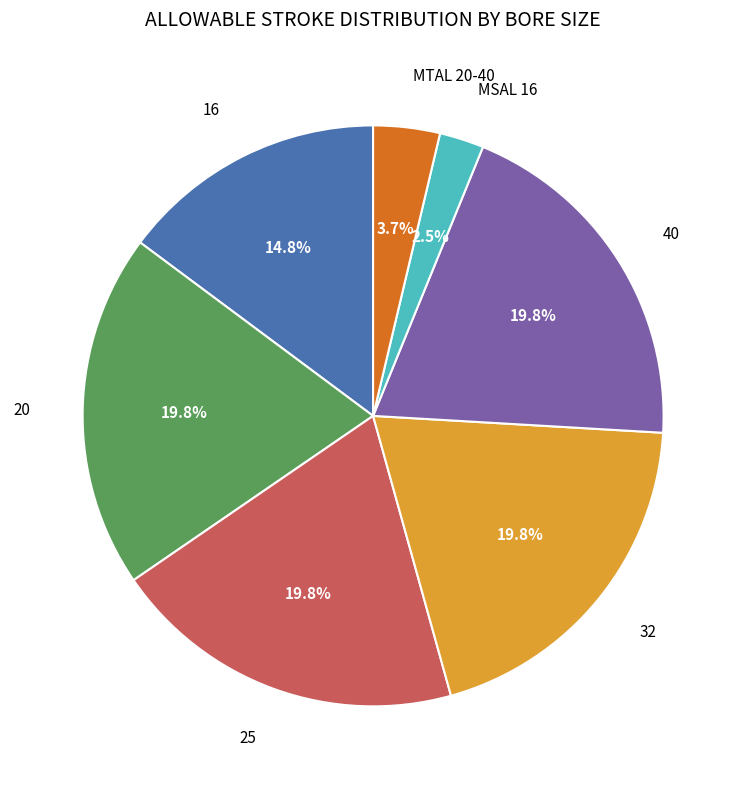

Is there any slice that represents more than half of the pie?

No